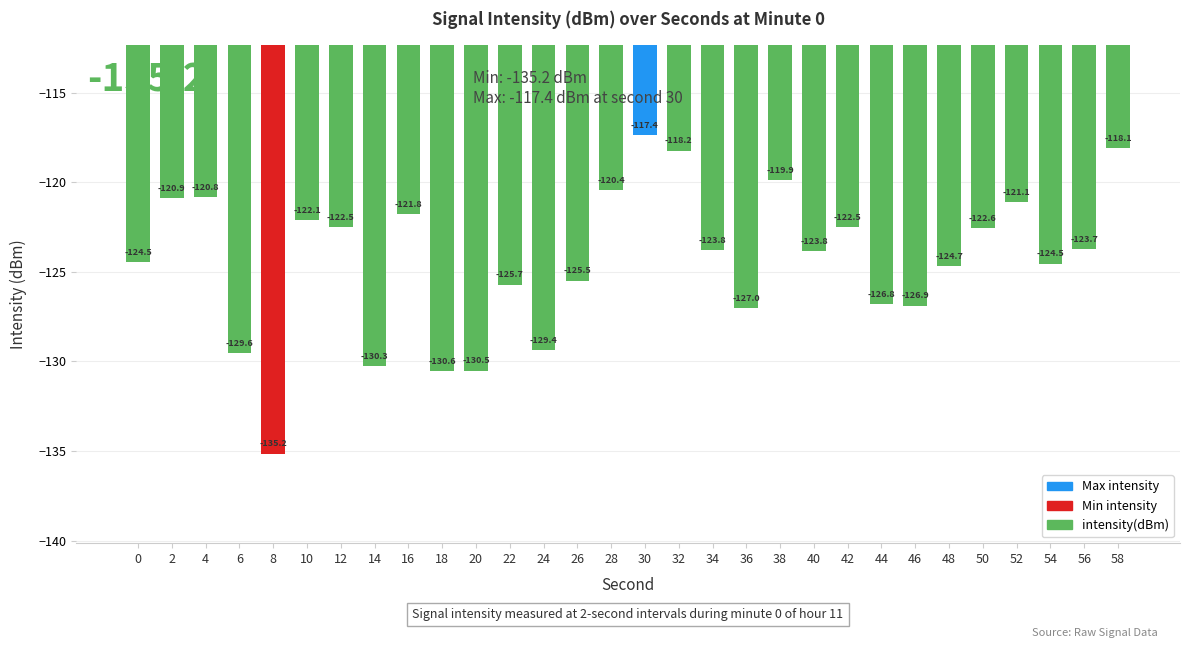

What is the average value?

-124.4